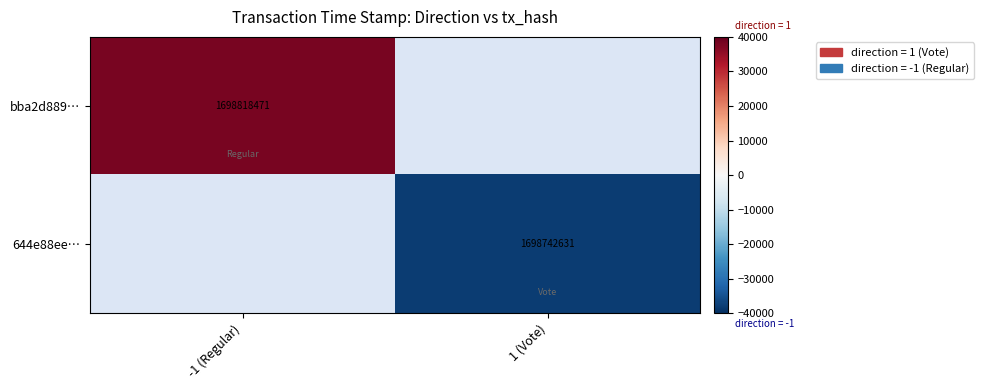

True or false: bba2d889… has a value of 2309671761 at -1 (Regular).

False